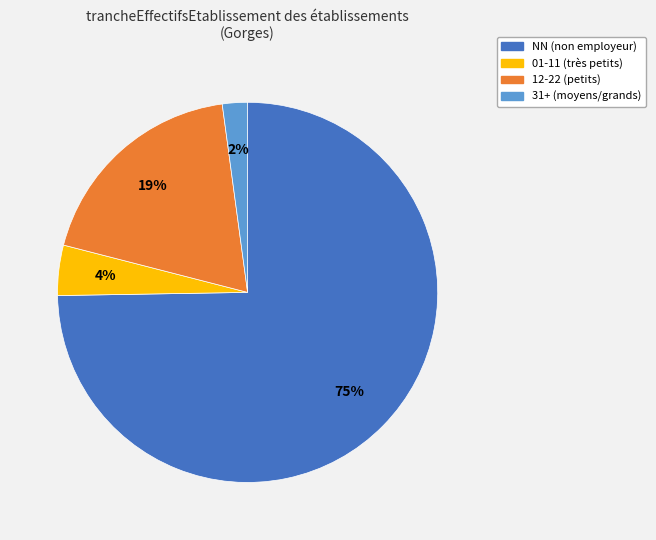

To the nearest percent, what is the difference between the largest and smallest slice percentages?

73%